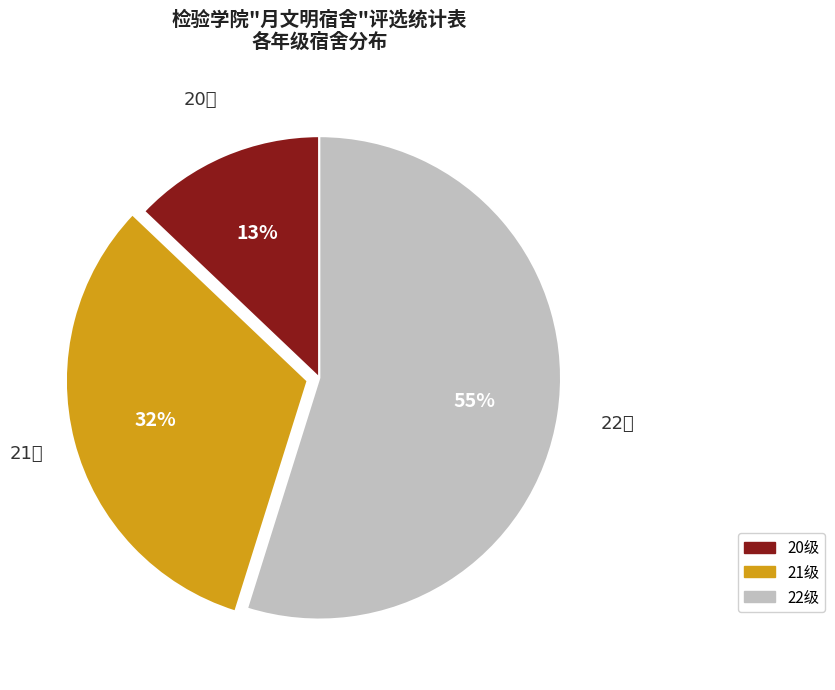

How many slices are in this pie chart?

3